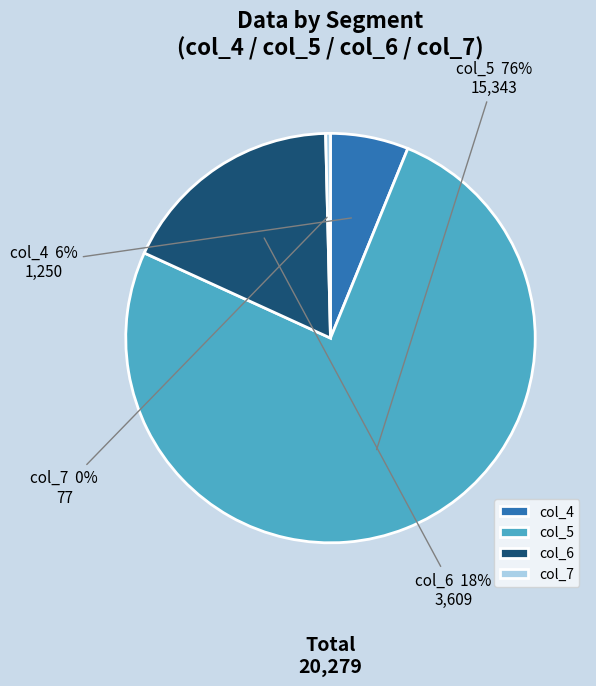

Between col_7 and col_6, which is larger?

col_6